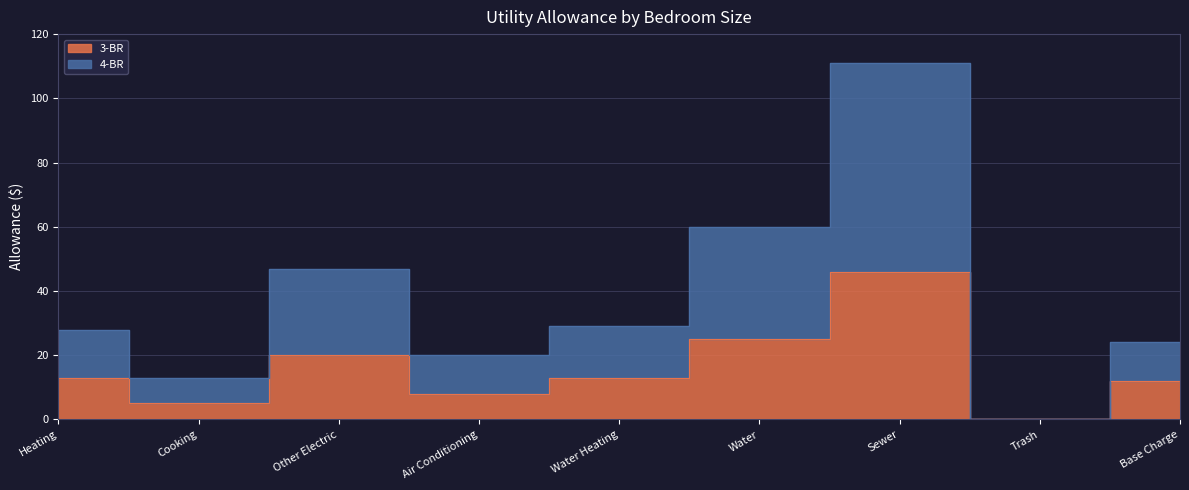

Which has a higher value, Base Charge or Sewer?

Sewer